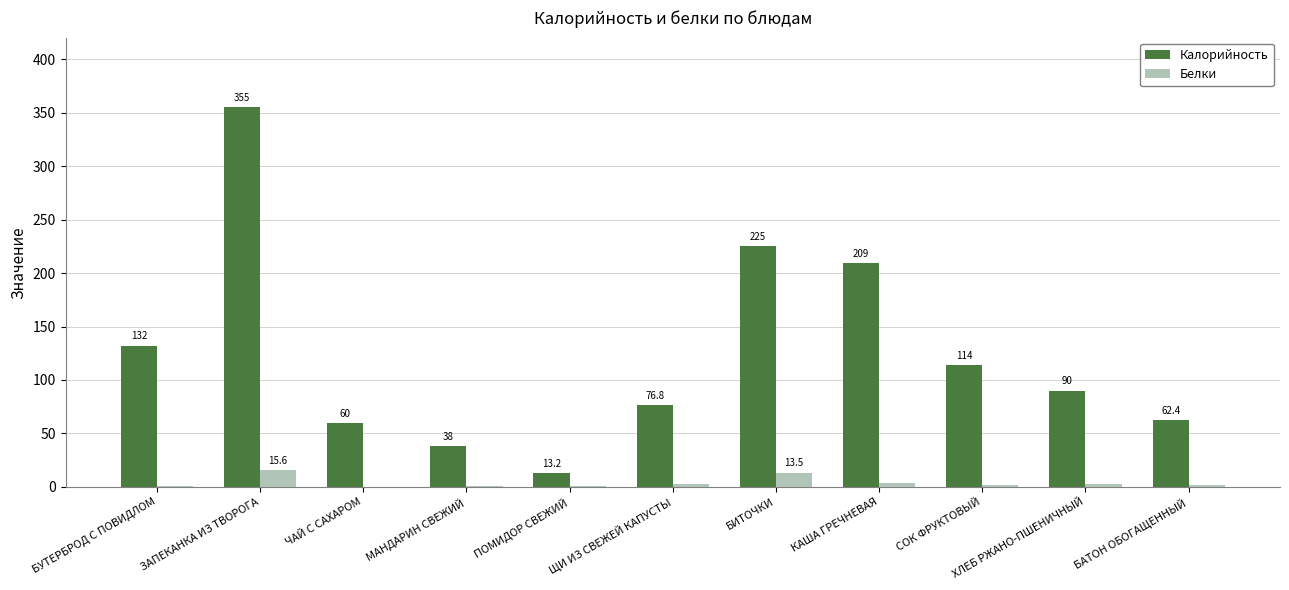

True or false: Калорийность has a value of 90.0 at ХЛЕБ РЖАНО-ПШЕНИЧНЫЙ.

True